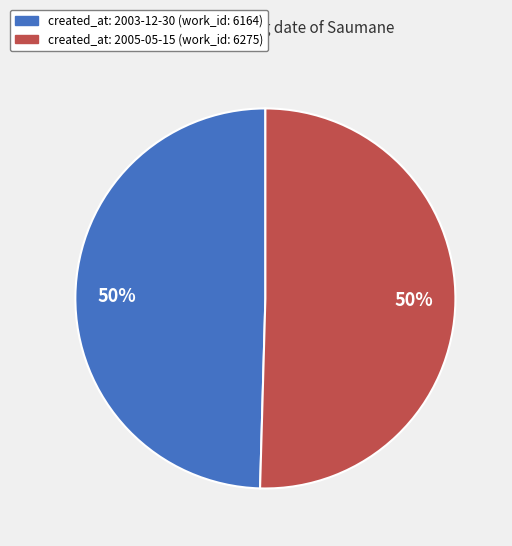

To the nearest percent, what is the average slice percentage?

50%